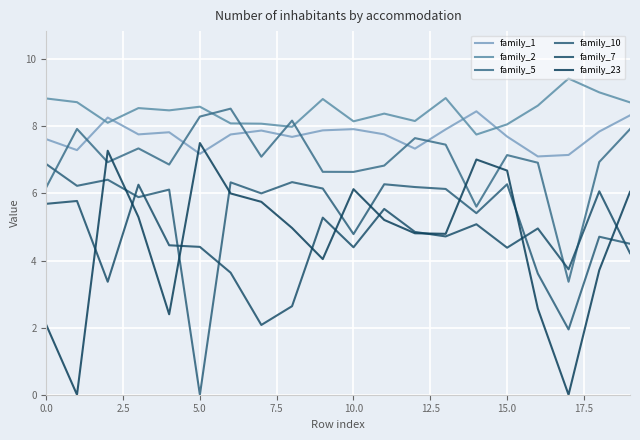

True or false: family_10 and family_1 cross at least once.

False